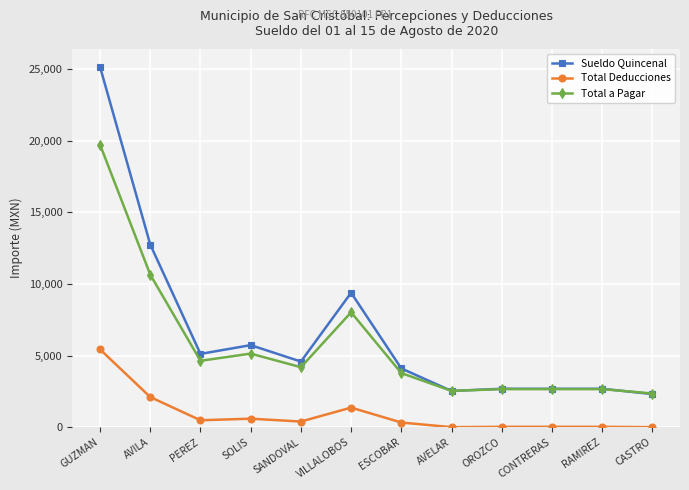

Read the Total Deducciones value at RAMIREZ.

25.1